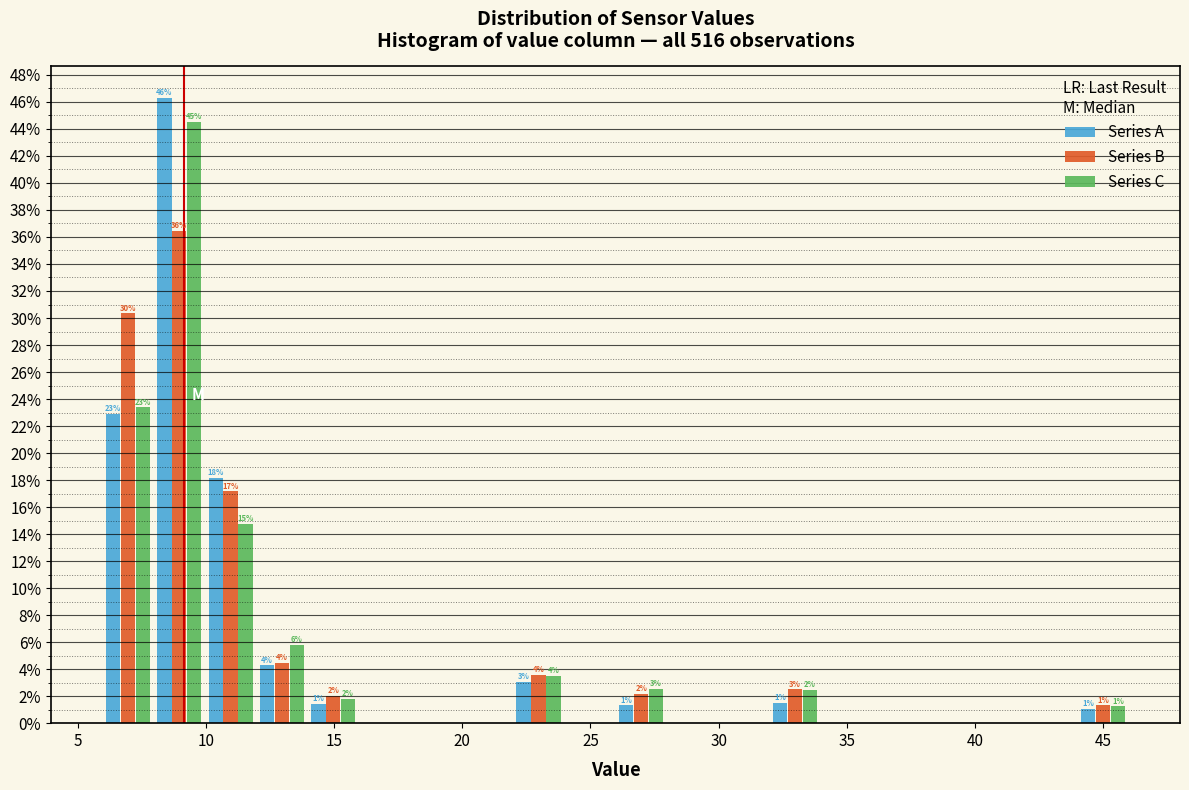

In the Series B series, which range on the x-axis has the tallest bar?

8 to 10